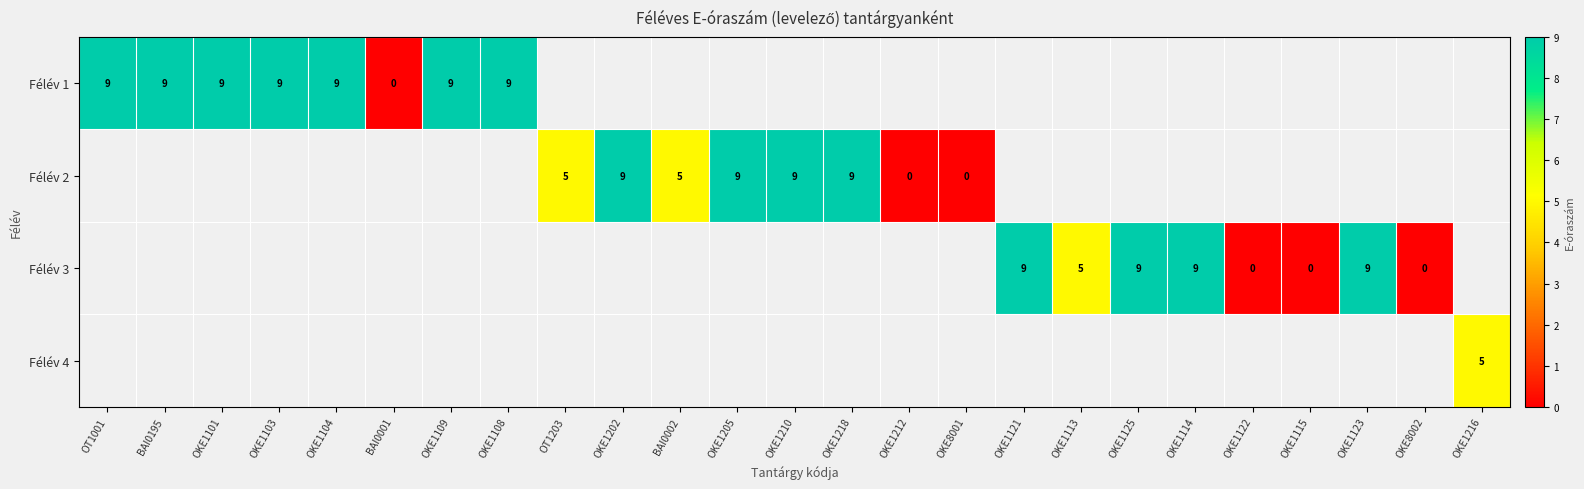

Is it true that Félév 2 equals 5 at BAI0002?

True